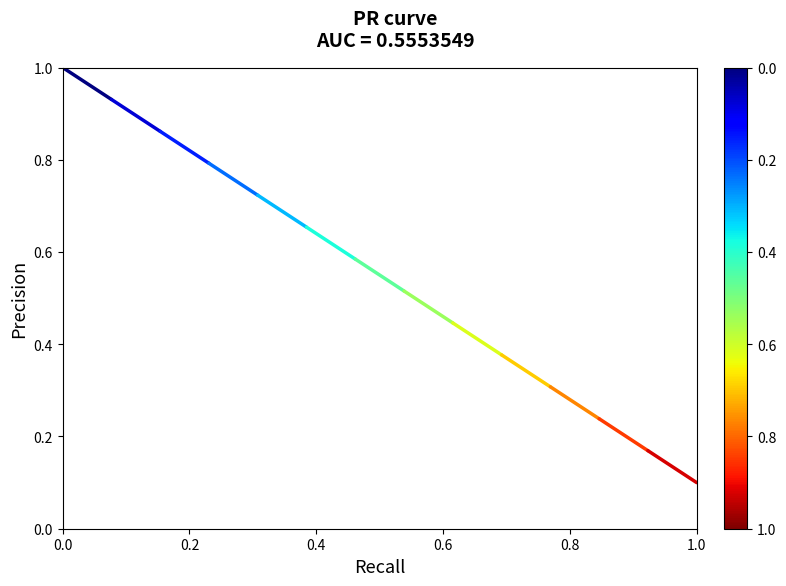

How many series are shown in this chart?

1